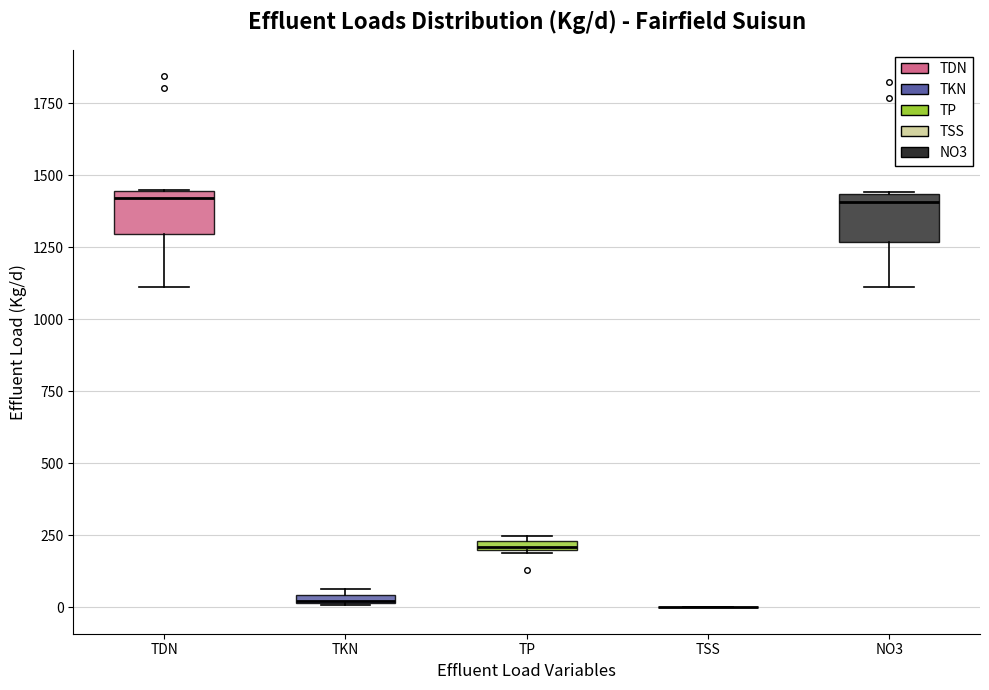

Where is the lower edge of the box for TKN on the y-axis? The values are not printed on the chart, so give them approximately, as read against the axis.

0